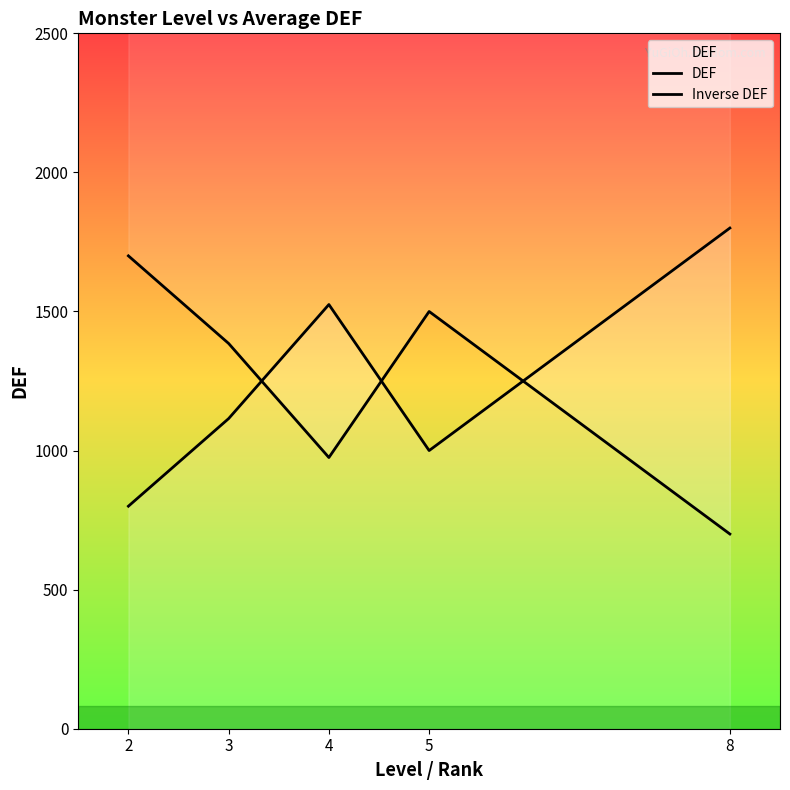

Rank the series by their average value, from highest to lowest.

Inverse DEF, DEF